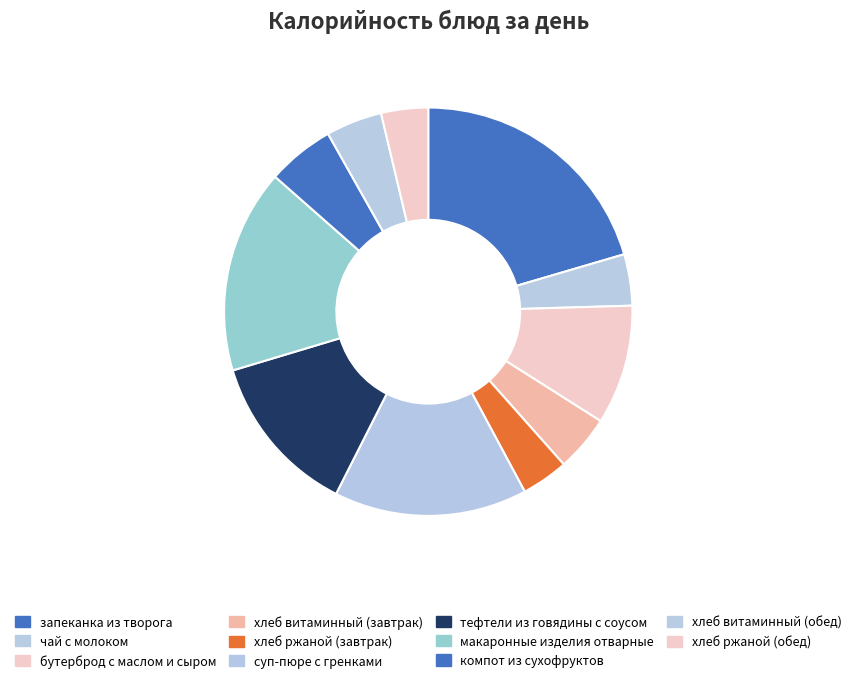

Is it true that суп-пюре с гренками is 27% of the pie?

False